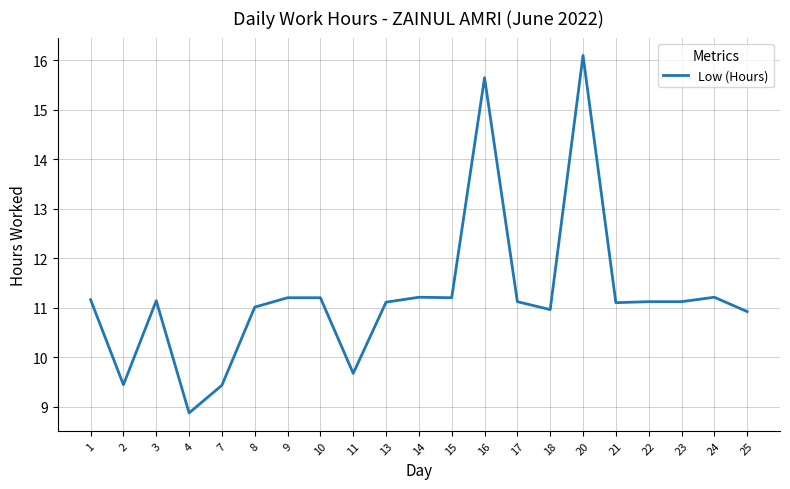

What is the difference between the maximum and minimum values?

7.2